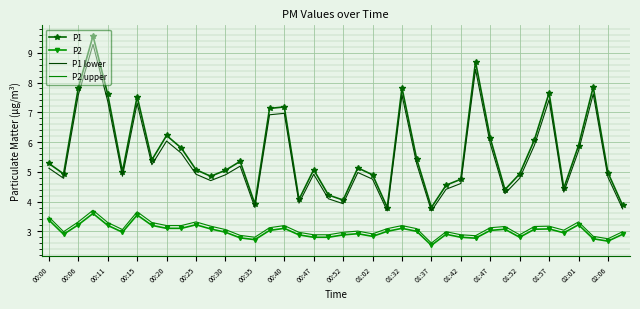

What is the difference between the second highest and second lowest values in the P2 upper series?

0.9